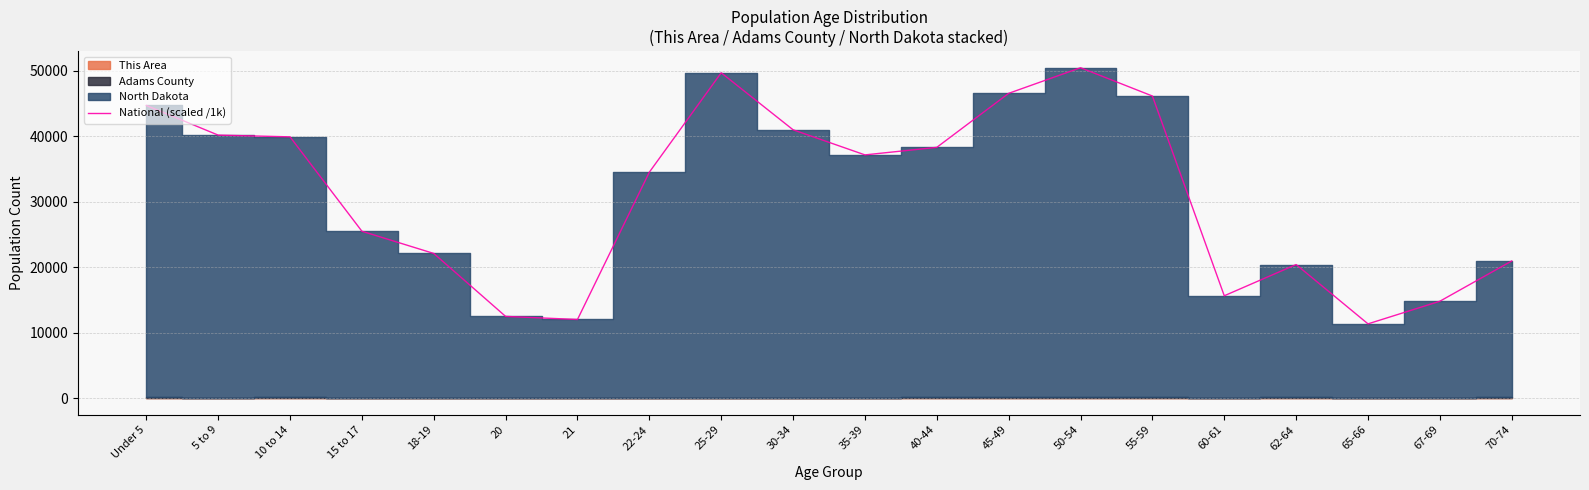

The chart shows a value of 44713 at Under 5. True or false?

True